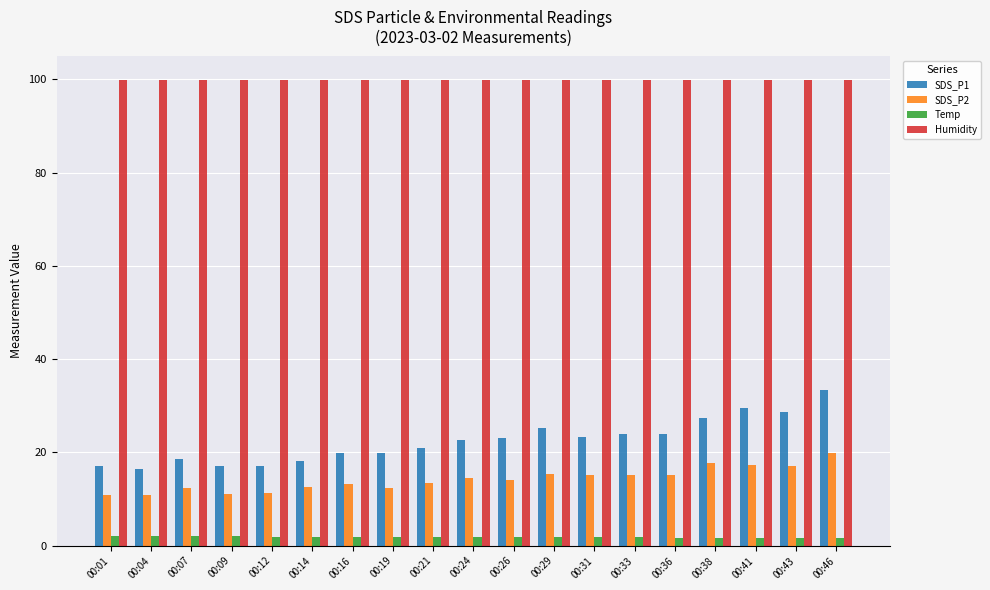

What is the difference between the maximum and second lowest values in the SDS_P1 series?

16.4